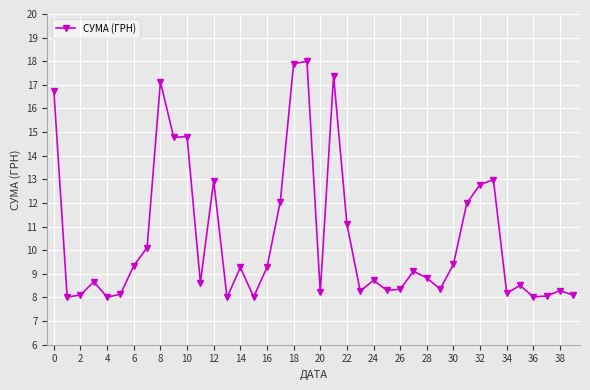

What is the smallest value displayed?

8.0